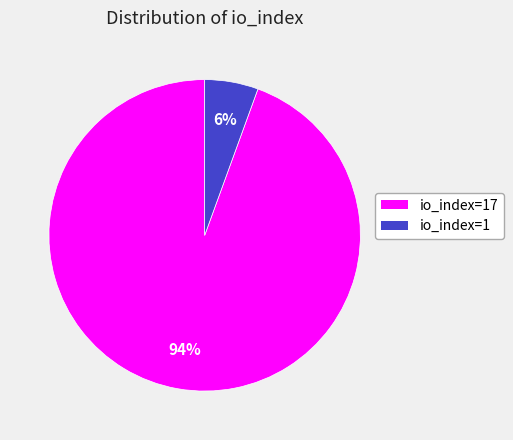

To the nearest percent, what is the average slice percentage?

50%